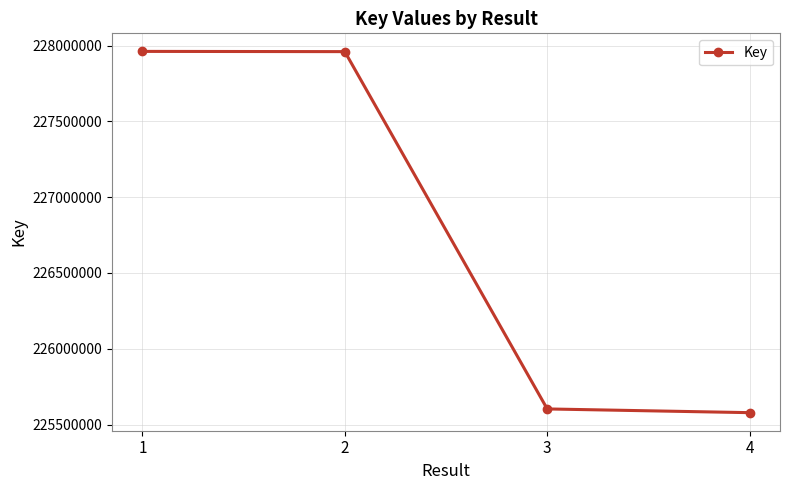

At which label does the data first exceed 227960025?

1